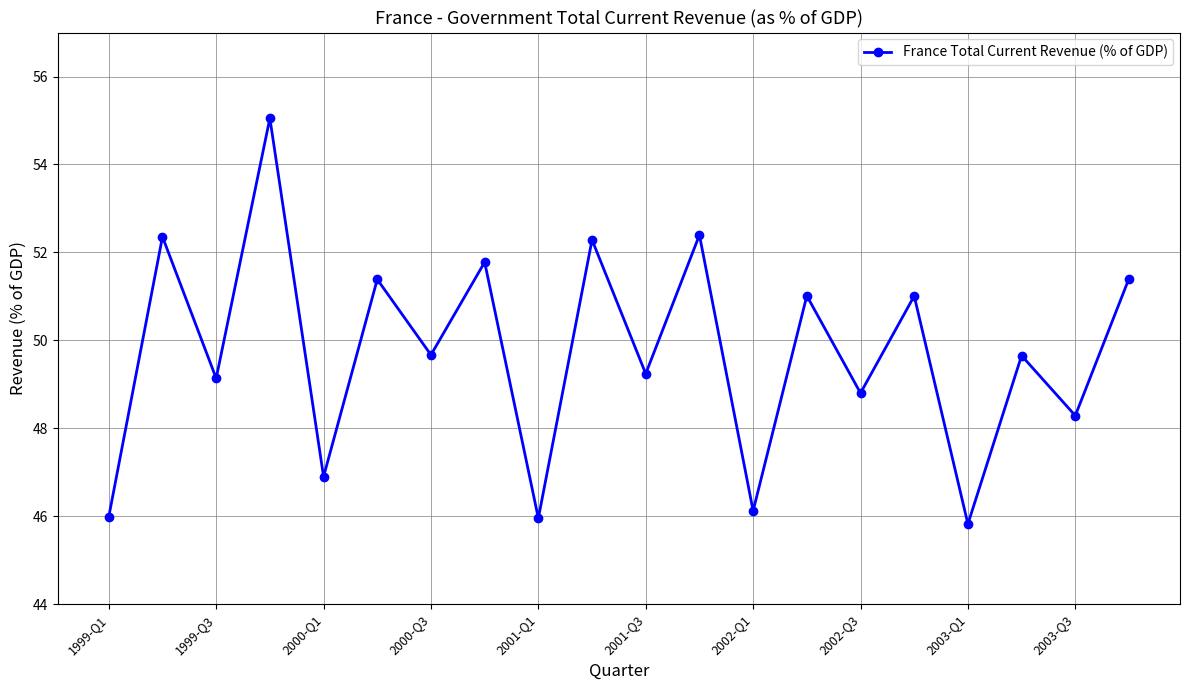

How many lines are shown in the chart?

1